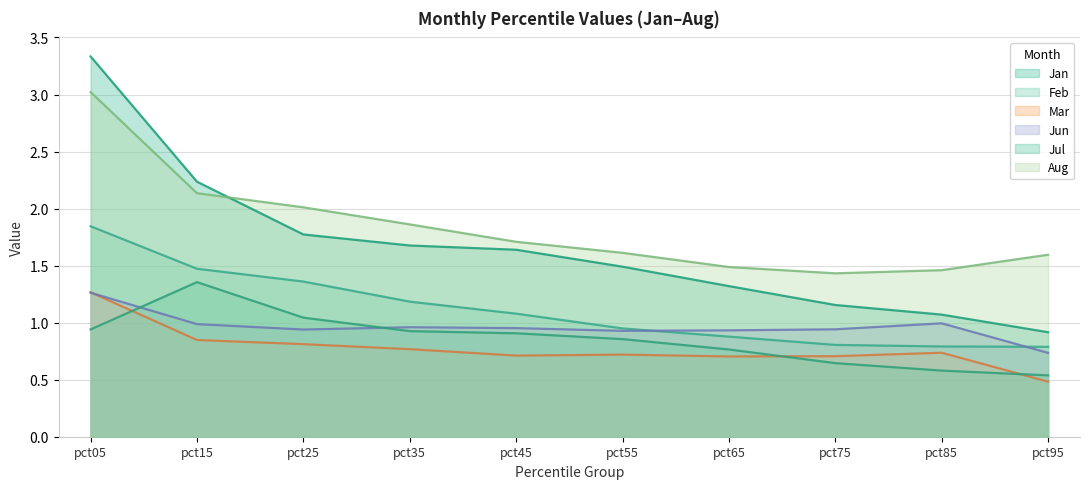

True or false: Jul and Jun cross at least once.

True